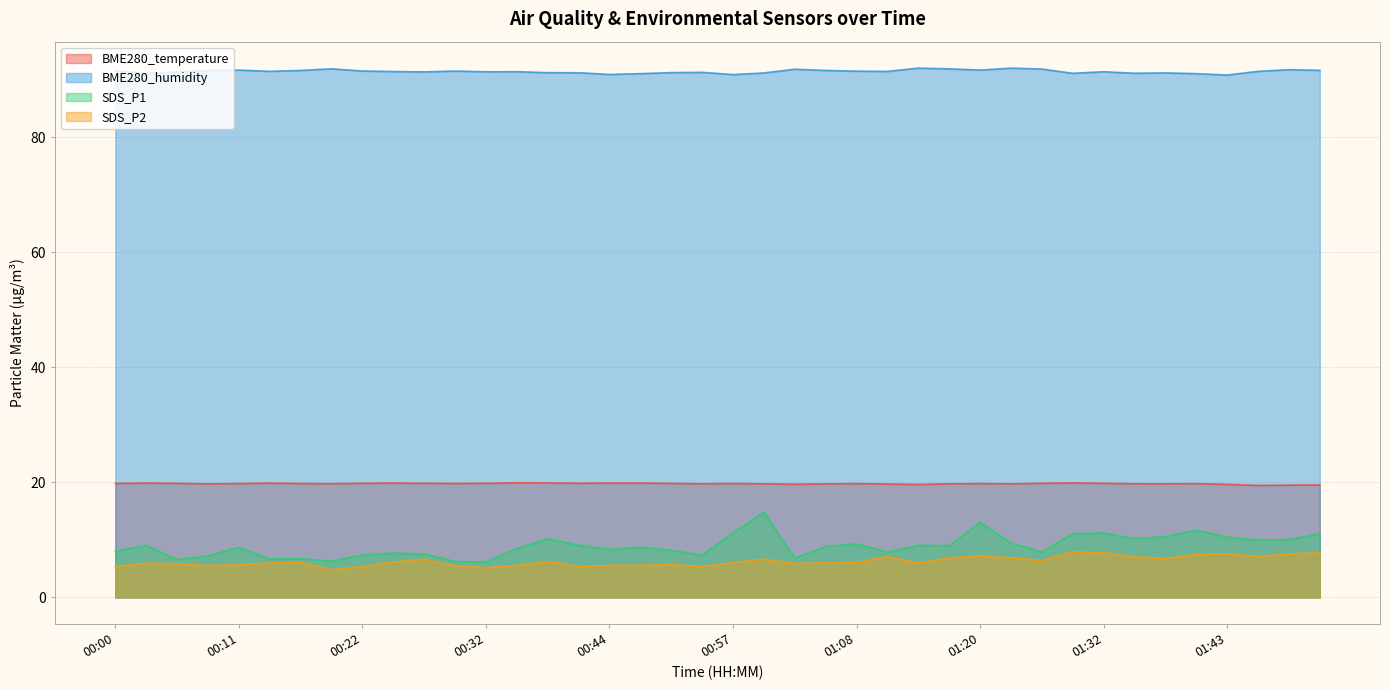

What is the sum of all BME280_temperature values?

791.2